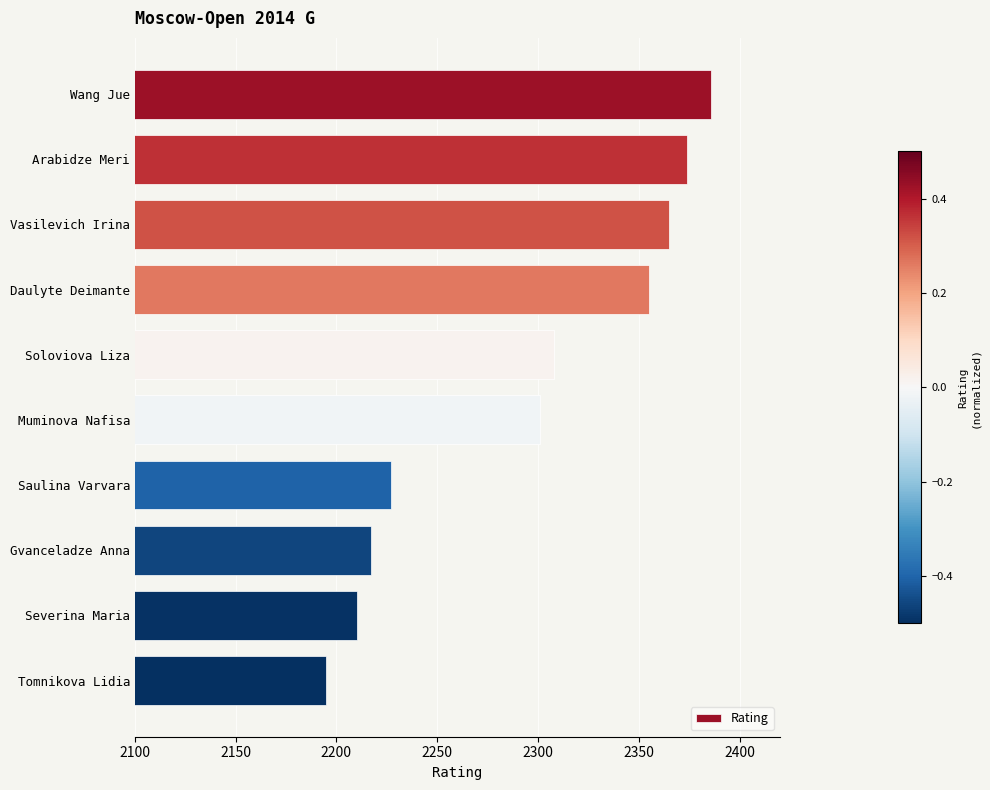

What is the approximate value at Soloviova Liza, to the nearest 5?

2310